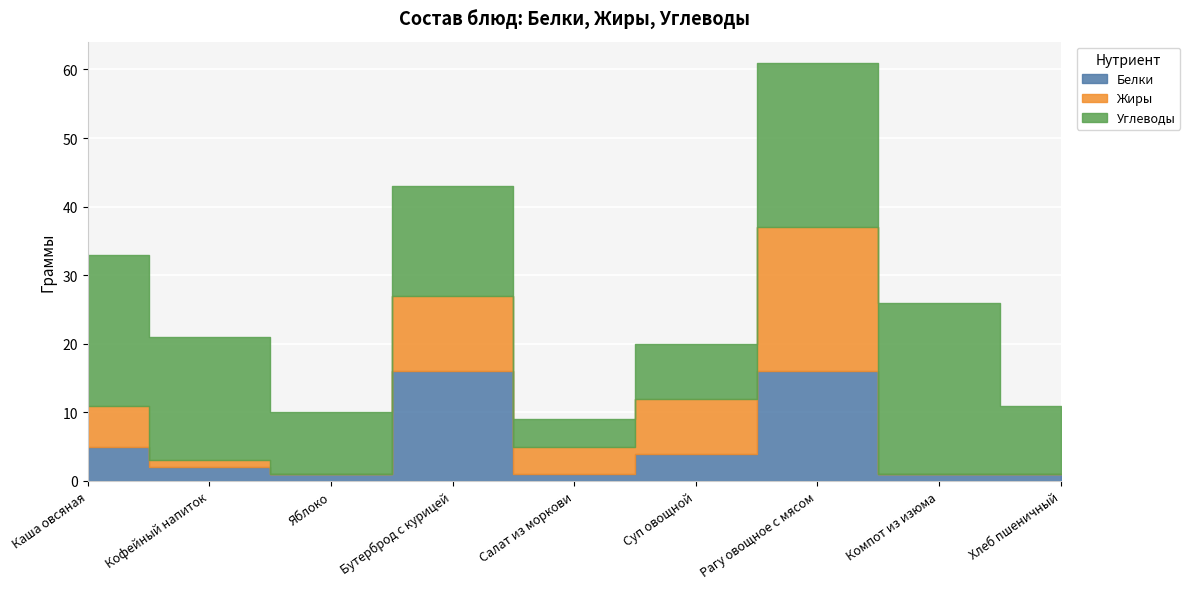

In Жиры, how many points are higher than both neighbors (excluding endpoints)?

2